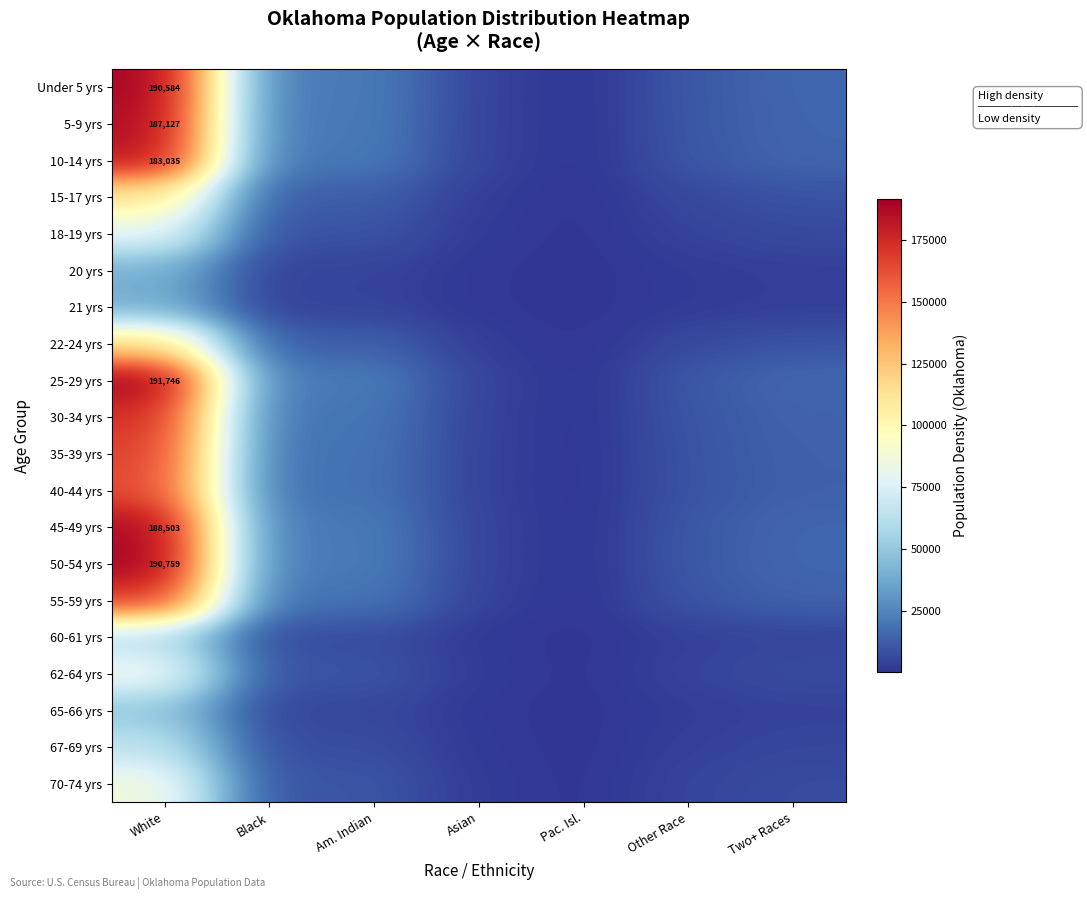

Rank the series at Two+ Races from lowest to highest value.

21 yrs, 20 yrs, 65-66 yrs, 60-61 yrs, 67-69 yrs, 18-19 yrs, 62-64 yrs, 70-74 yrs, 15-17 yrs, 22-24 yrs, 40-44 yrs, 35-39 yrs, 55-59 yrs, 30-34 yrs, 10-14 yrs, 5-9 yrs, 45-49 yrs, Under 5 yrs, 50-54 yrs, 25-29 yrs